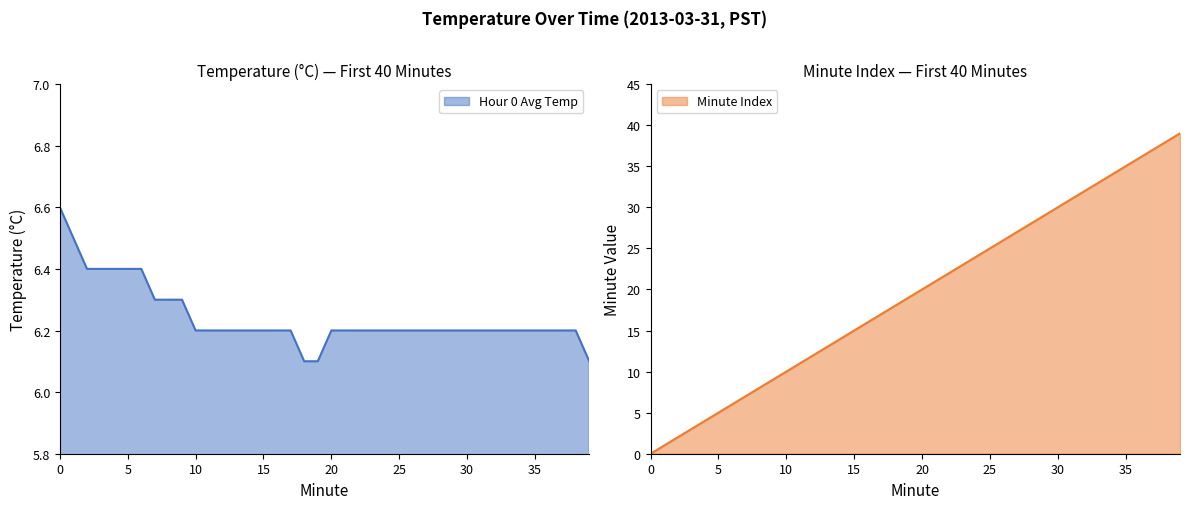

Reading left to right, list all the values displayed in this chart.

Hour 0 Avg Temp: 6.6	6.5	6.4	6.4	6.4	6.4	6.4	6.3	6.3	6.3	6.2	6.2	6.2	6.2	6.2	6.2	6.2	6.2	6.1	6.1	6.2	6.2	6.2	6.2	6.2	6.2	6.2	6.2	6.2	6.2	6.2	6.2	6.2	6.2	6.2	6.2	6.2	6.2	6.2	6.1
Minute Index: 0.0	1.0	2.0	3.0	4.0	5.0	6.0	7.0	8.0	9.0	10.0	11.0	12.0	13.0	14.0	15.0	16.0	17.0	18.0	19.0	20.0	21.0	22.0	23.0	24.0	25.0	26.0	27.0	28.0	29.0	30.0	31.0	32.0	33.0	34.0	35.0	36.0	37.0	38.0	39.0